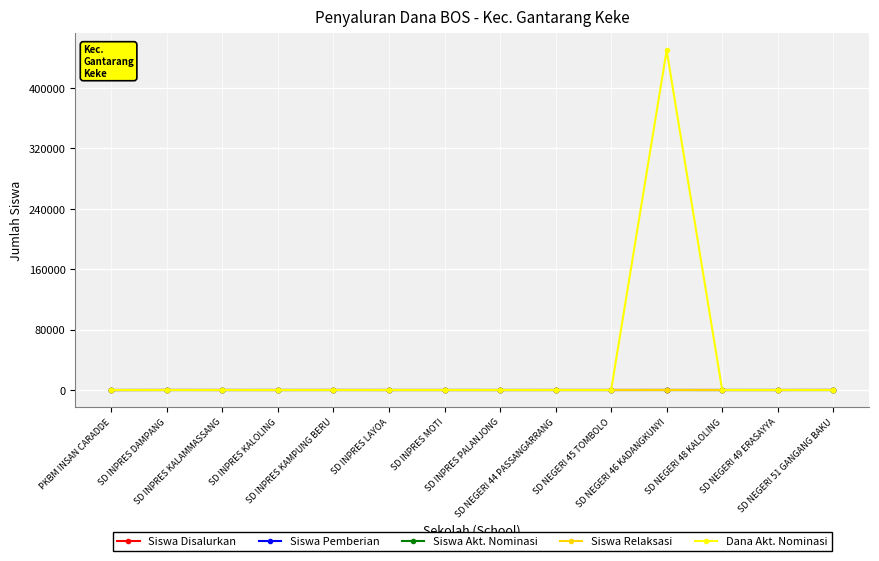

Is this an area chart (filled region under the line)?

No